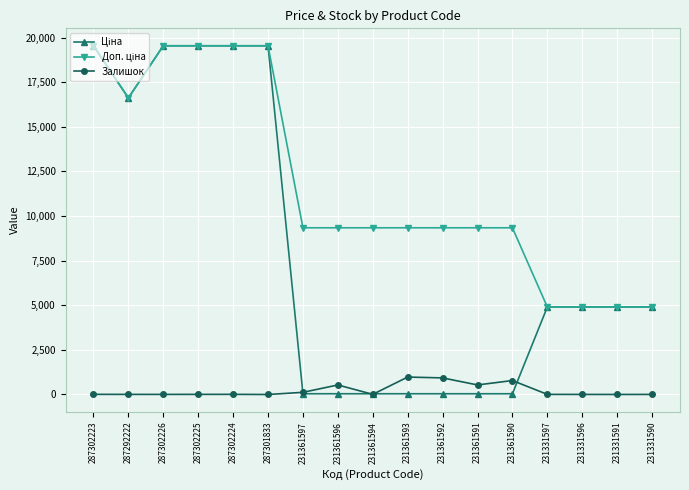

What is the maximum value for Залишок?

977.0